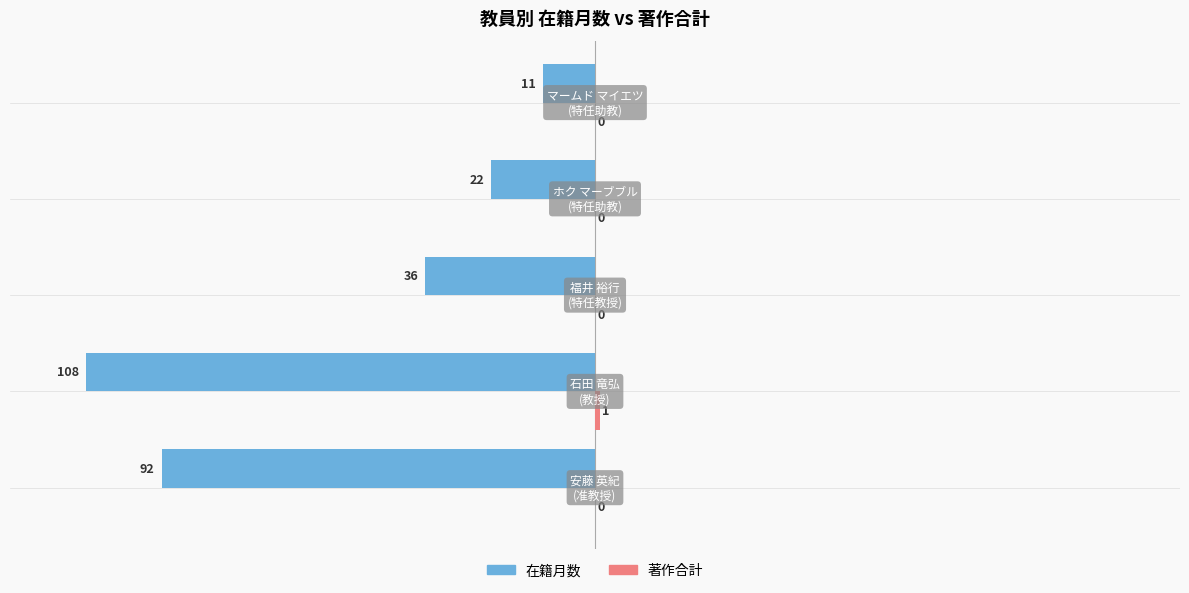

How many 在籍月数 values are between -92 and -22?

3